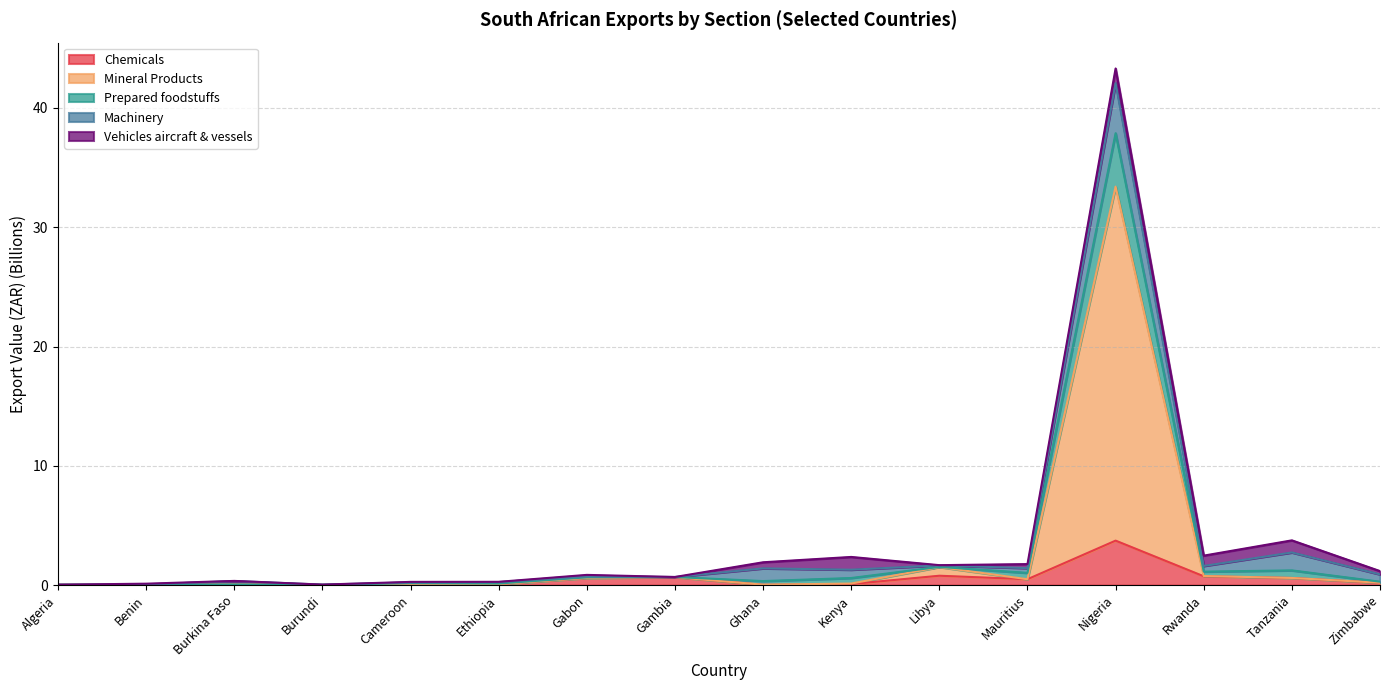

Which category has the lowest value in the Mineral Products series?

Benin